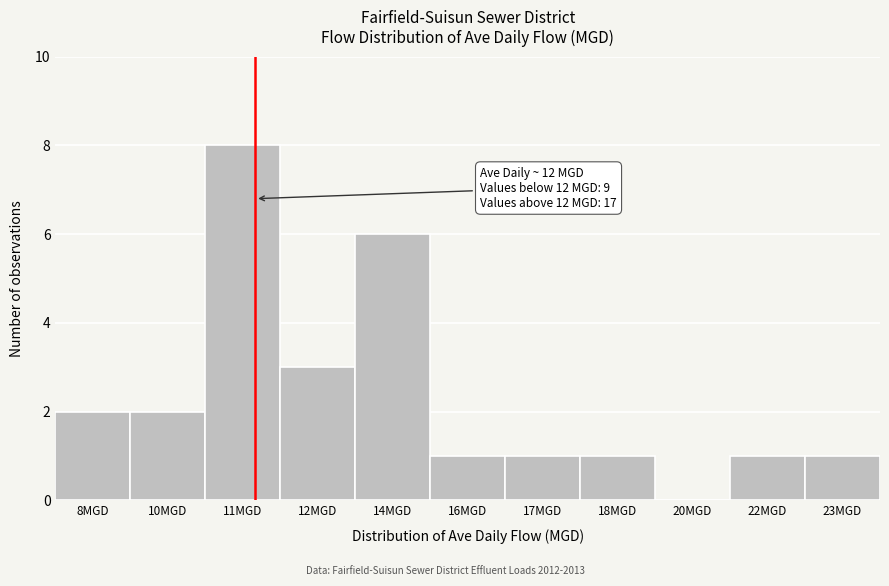

Reading left to right, extract all data points from this chart.

8MGD=2	10MGD=2	11MGD=8	12MGD=3	14MGD=6	16MGD=1	17MGD=1	18MGD=1	20MGD=0	22MGD=1	23MGD=1